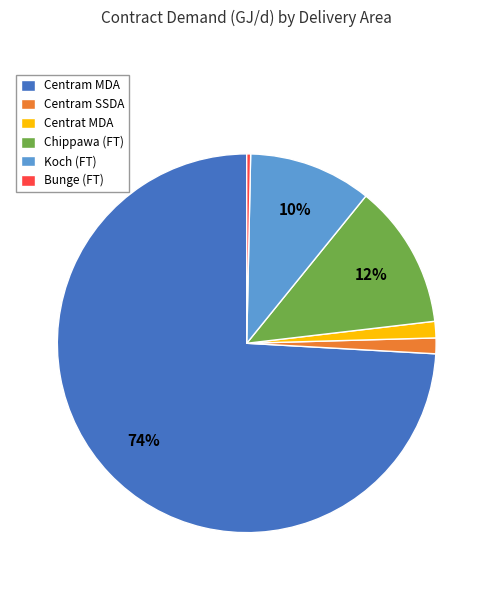

What is the smallest slice in the pie chart?

Bunge (FT)